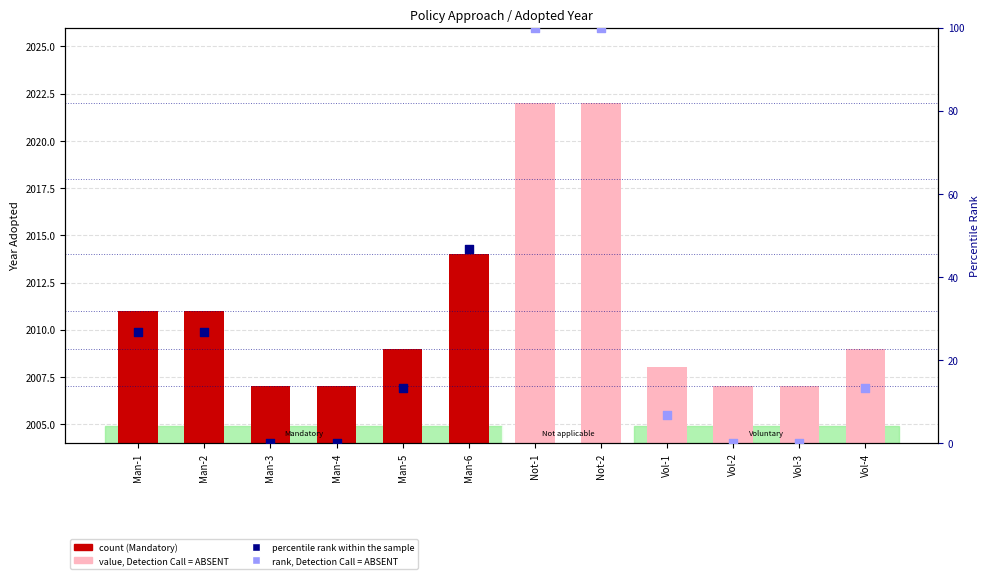

Which series contains the lowest Y value?

percentile rank within the sample